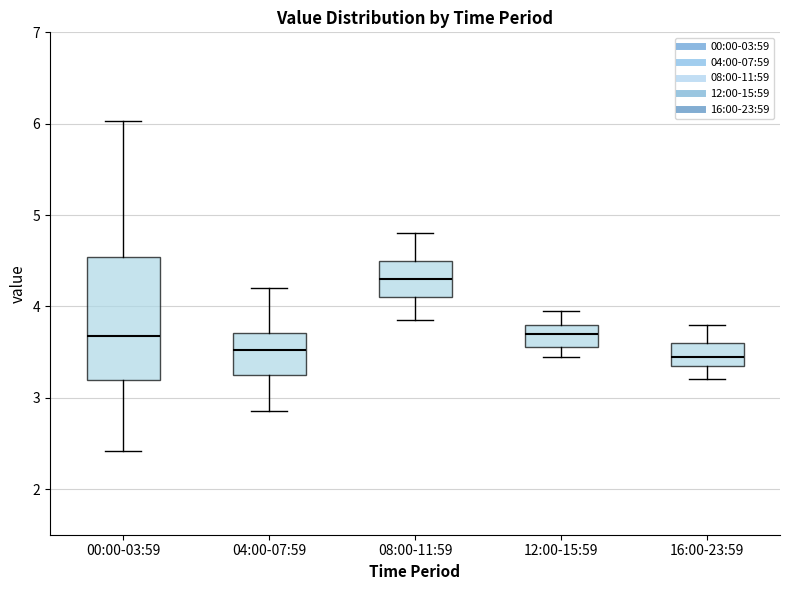

Which box's median line is the highest?

08:00-11:59